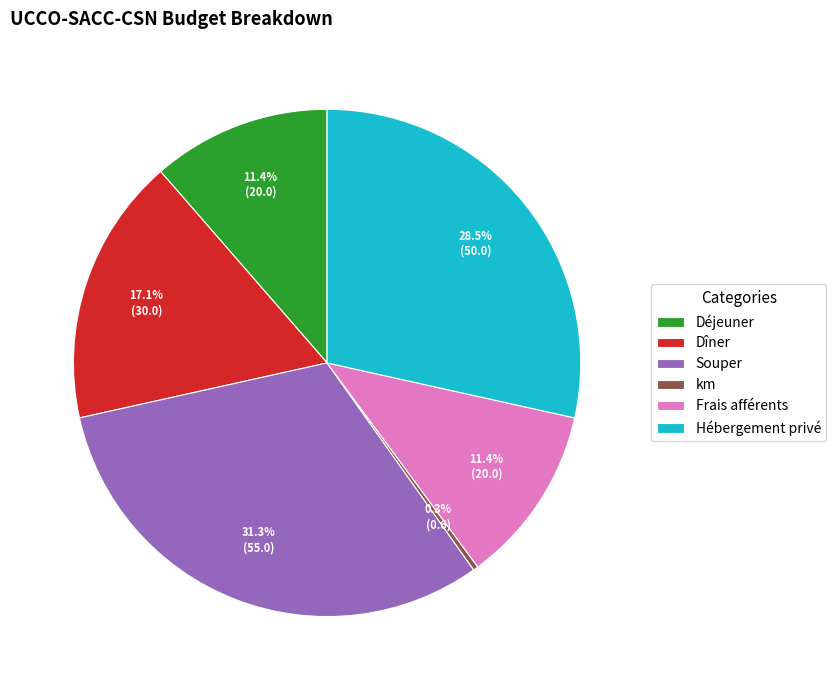

What is the smallest slice in the pie chart?

km